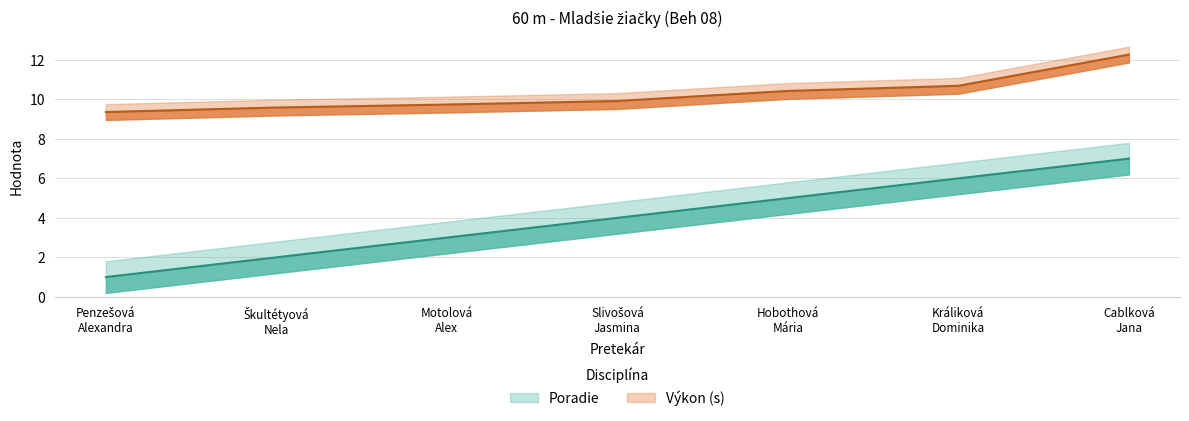

How many categories are shown in the chart?

7